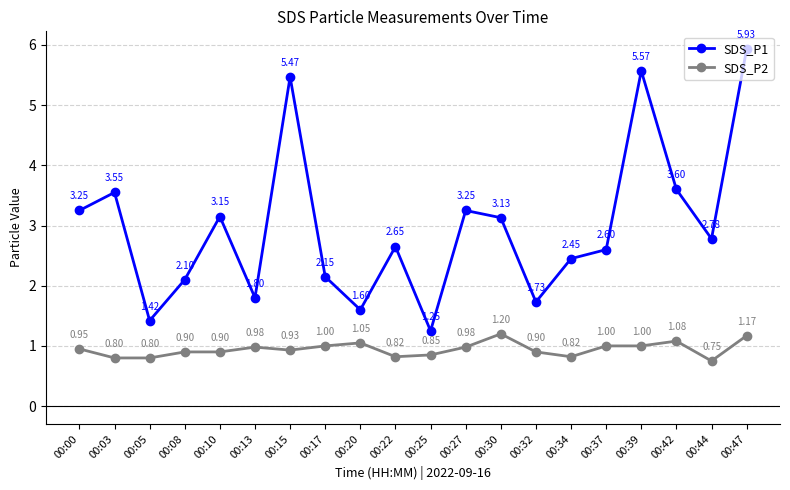

Which category has the lowest value across all series?

00:44